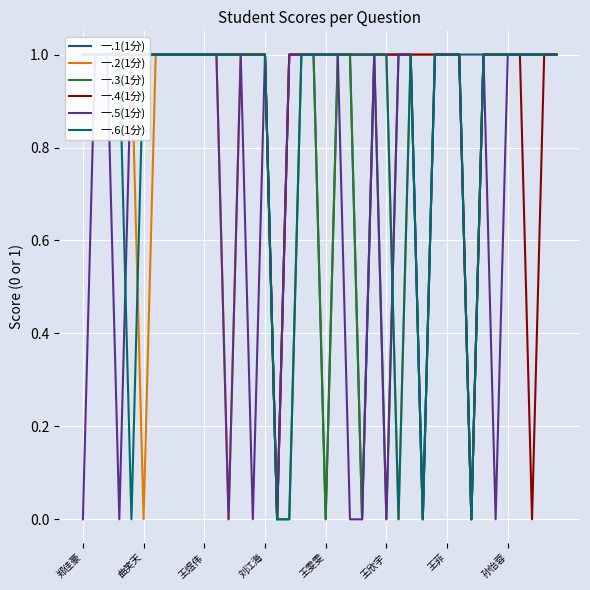

At which label is 一.4(1分) closest to 0?

16